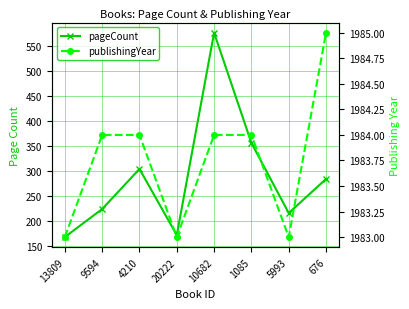

What is the label of the 7th point from the left?

5993